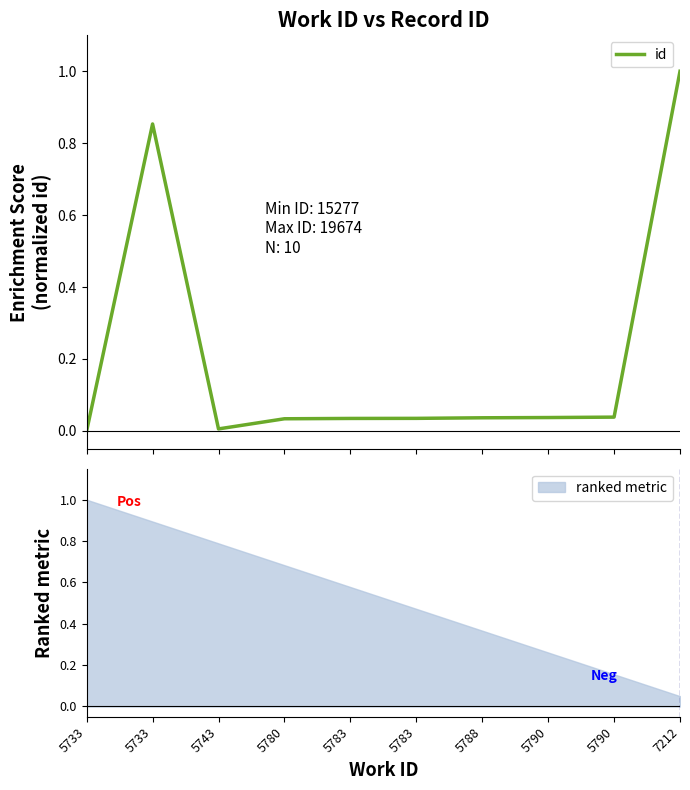

How many categories are shown in the chart?

10